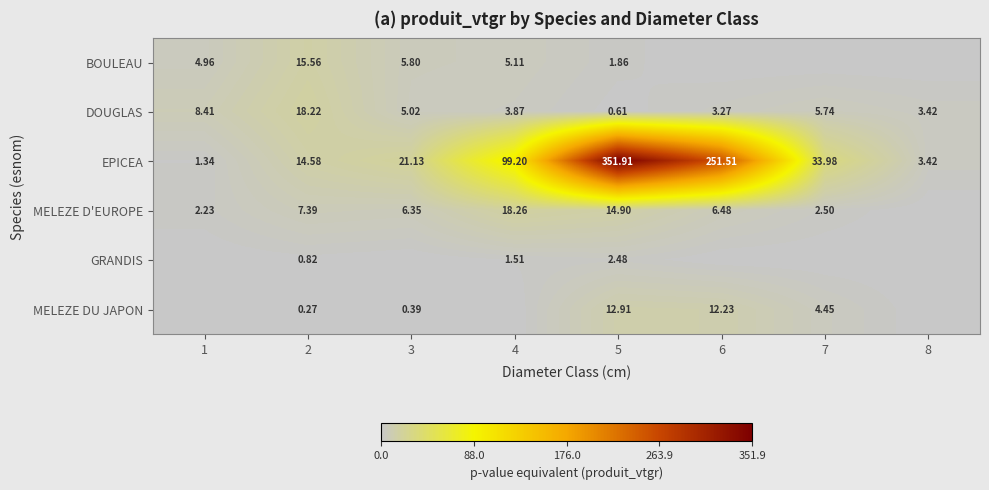

Which label corresponds to the largest value in the chart?

5